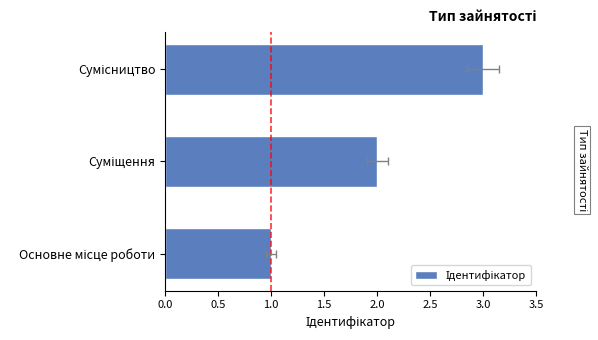

What is the change in value from Основне місце роботи to Сумісництво?

+2